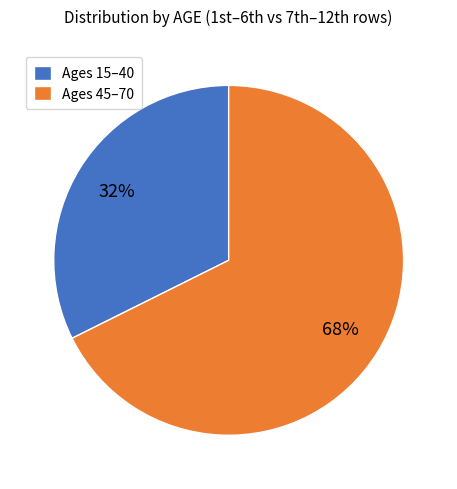

How many segments does this pie chart have?

2